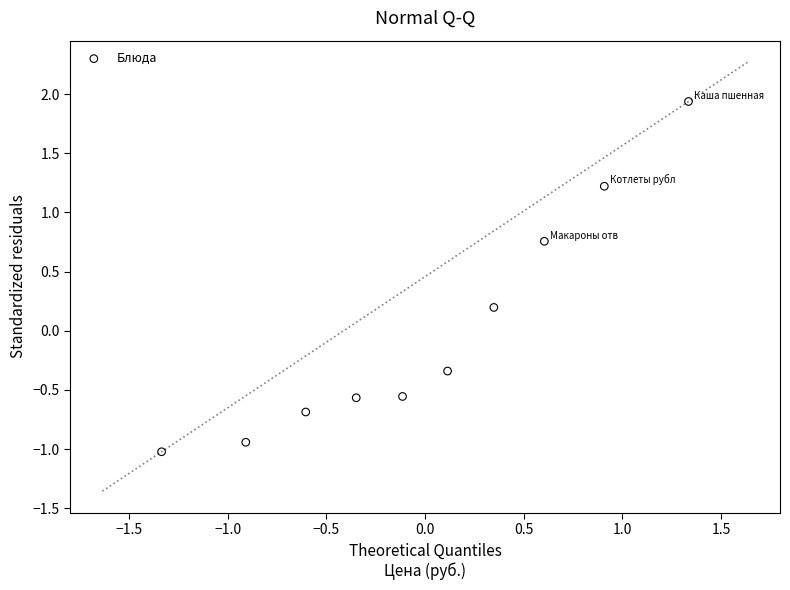

What is the range of X values (max minus min)?

2.7